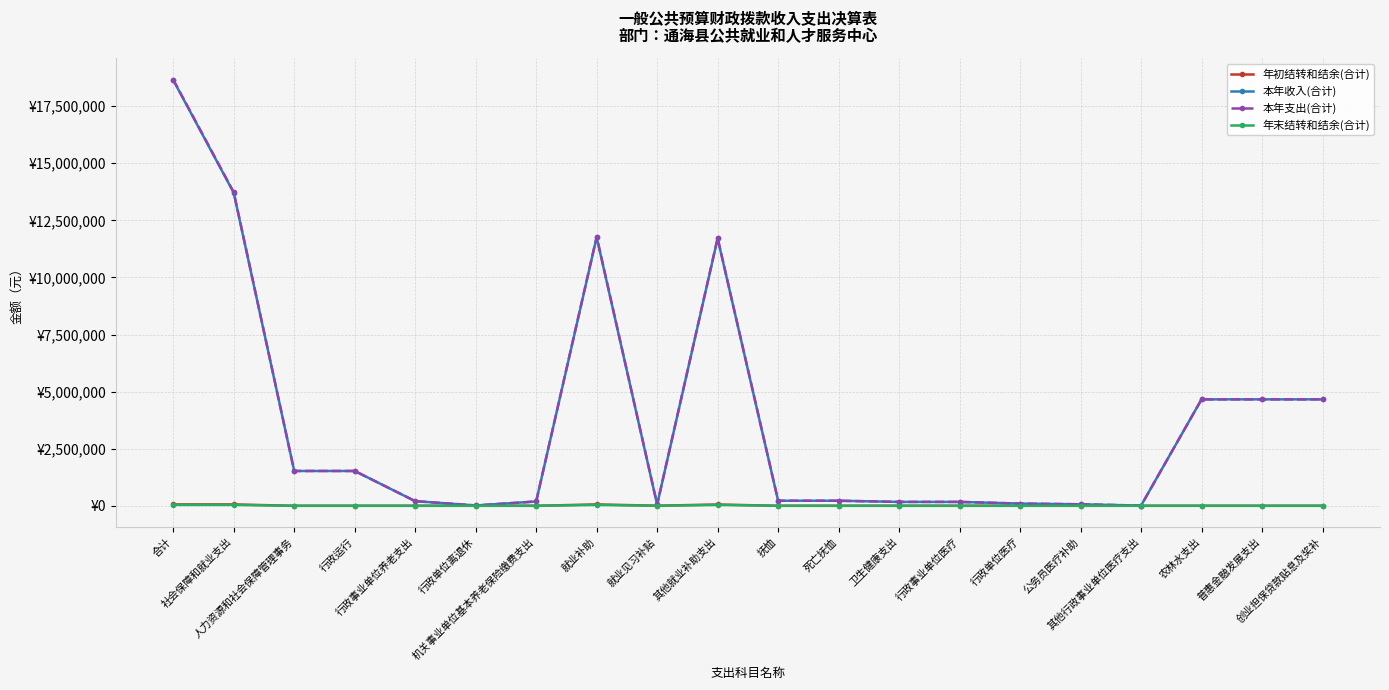

True or false: 本年收入(合计) and 年末结转和结余(合计) cross at least once.

False